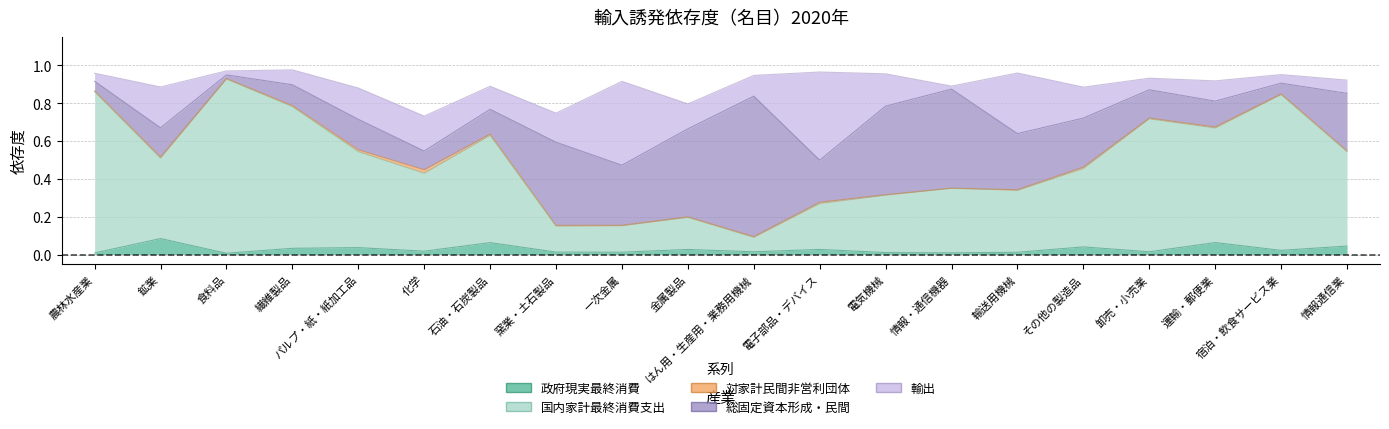

How many lines are shown in the chart?

5